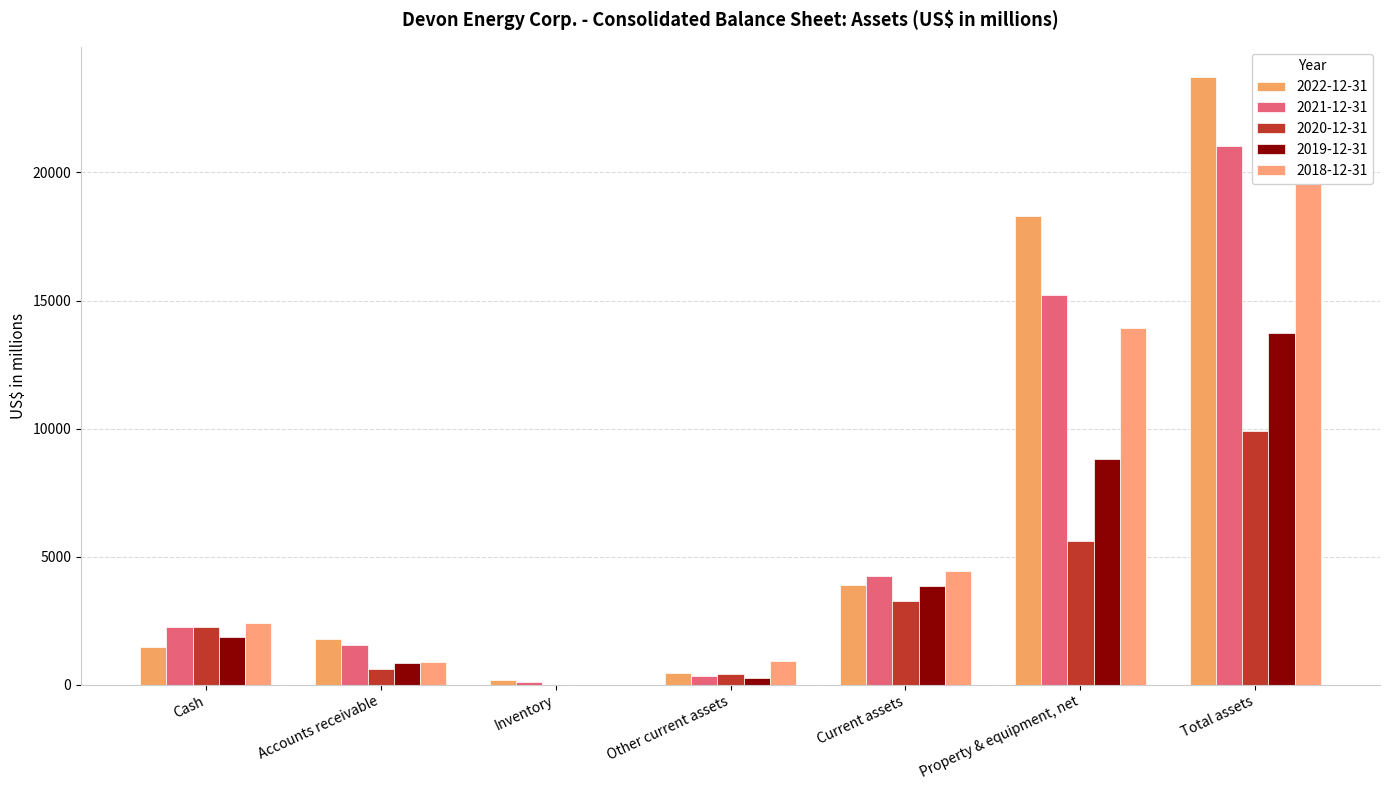

At which label does 2019-12-31 first exceed 1844?

Current assets